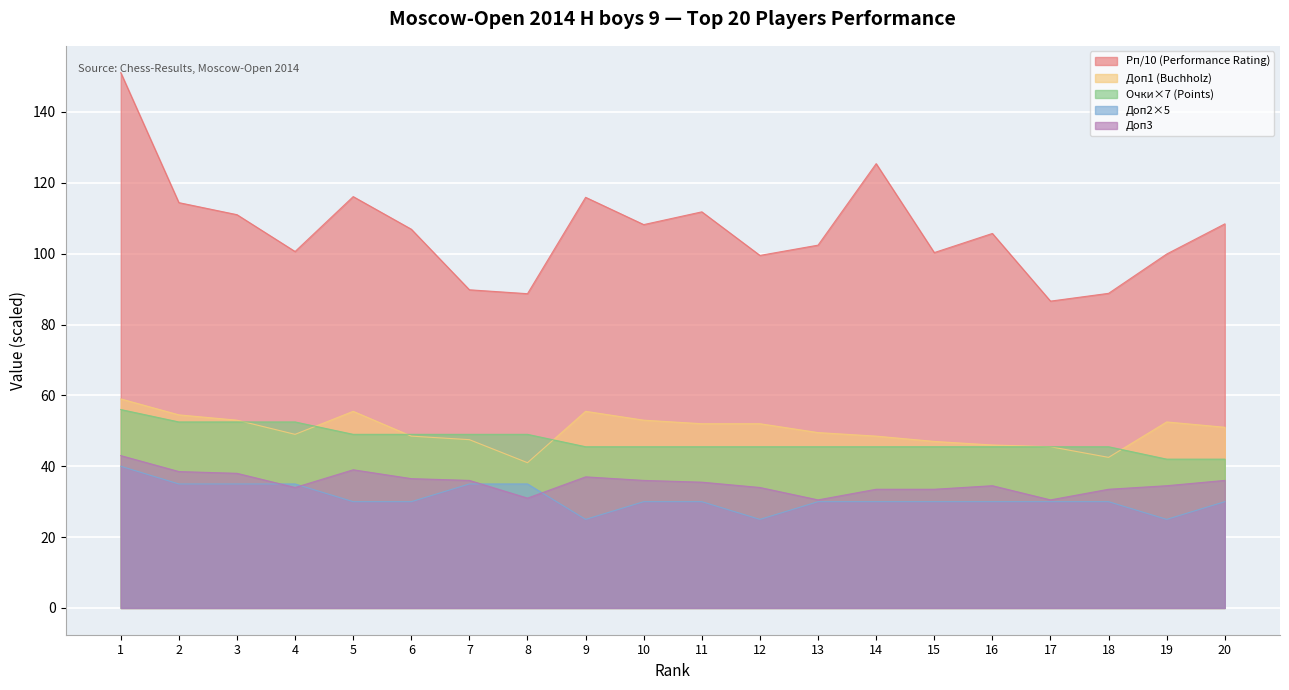

Which series changed the most between 5 and 16?

Рп/10 (Performance Rating)